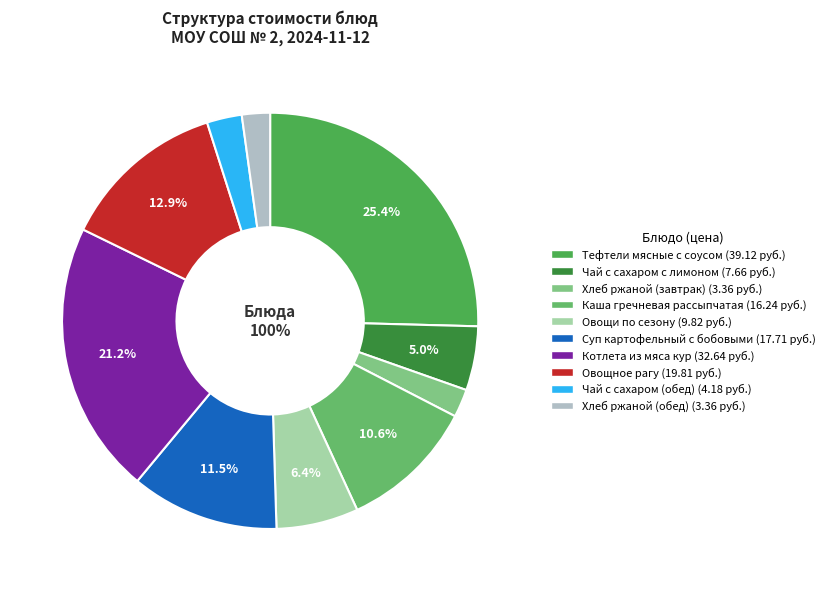

Which slice is the smallest?

Хлеб ржаной (завтрак)